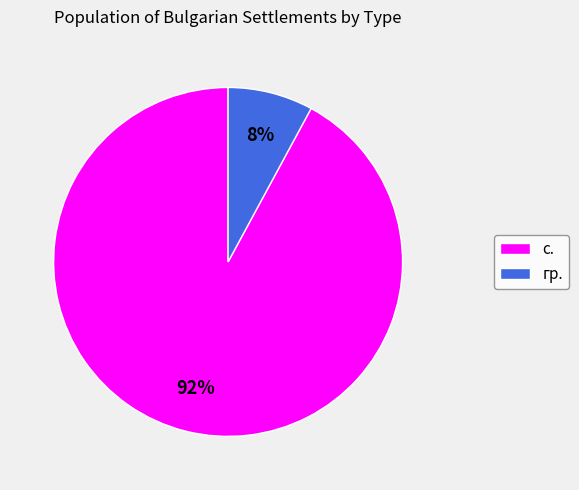

Which has a higher value, с. or гр.?

с.